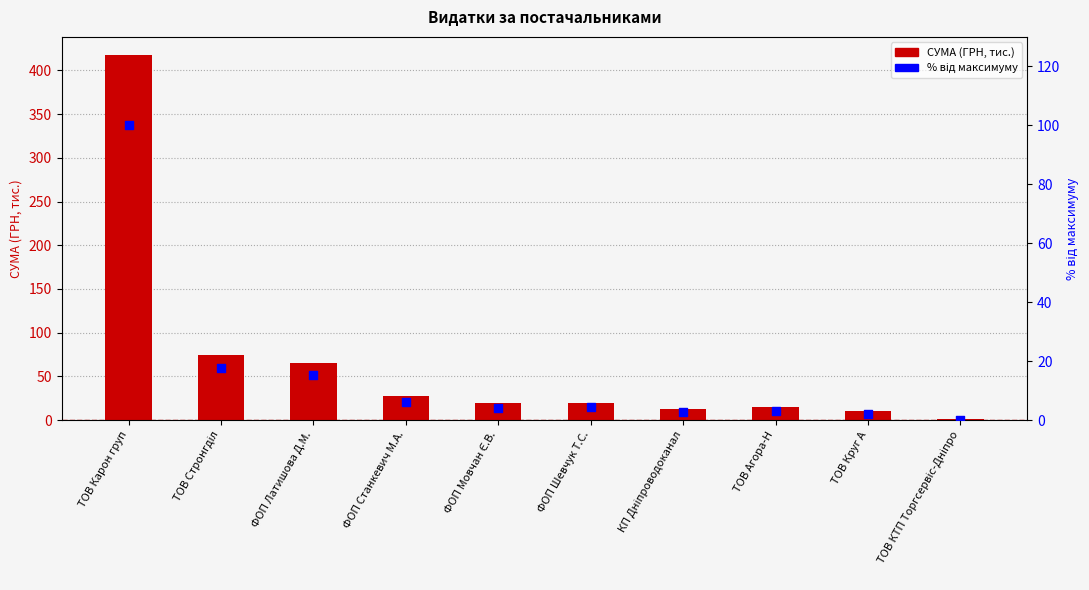

Is the value of СУМА (ГРН, тис.) at ТОВ Стронгділ greater than the value of % від максимуму at ТОВ Круг А?

Yes